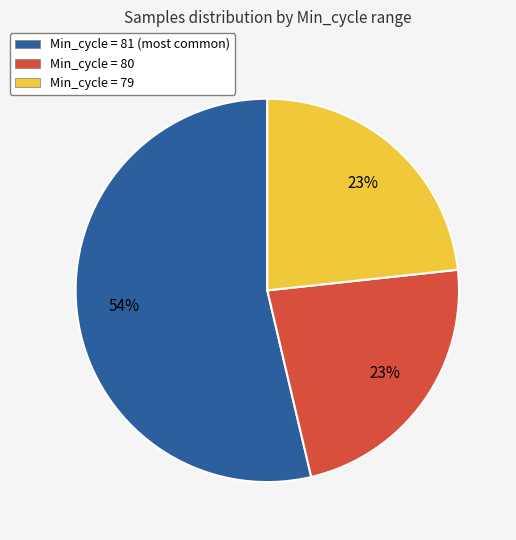

Which slice is the largest?

Min_cycle = 81 (most common)